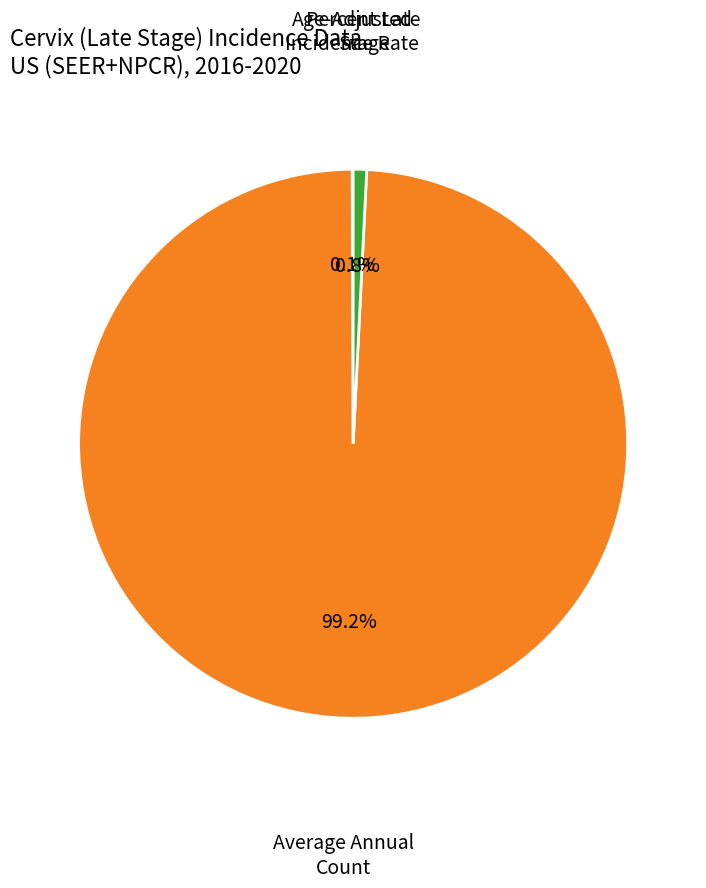

Combined, do Percent Late Stage and Average Annual Count account for over 50%?

Yes